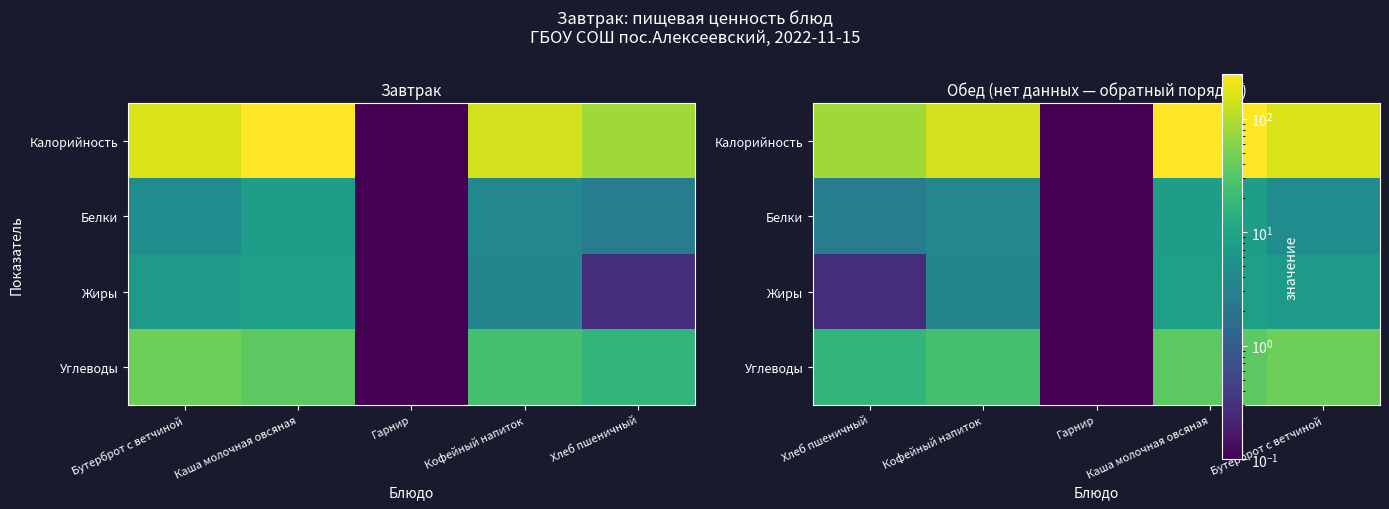

Between Гарнир and Кофейный напиток, which is larger?

Кофейный напиток